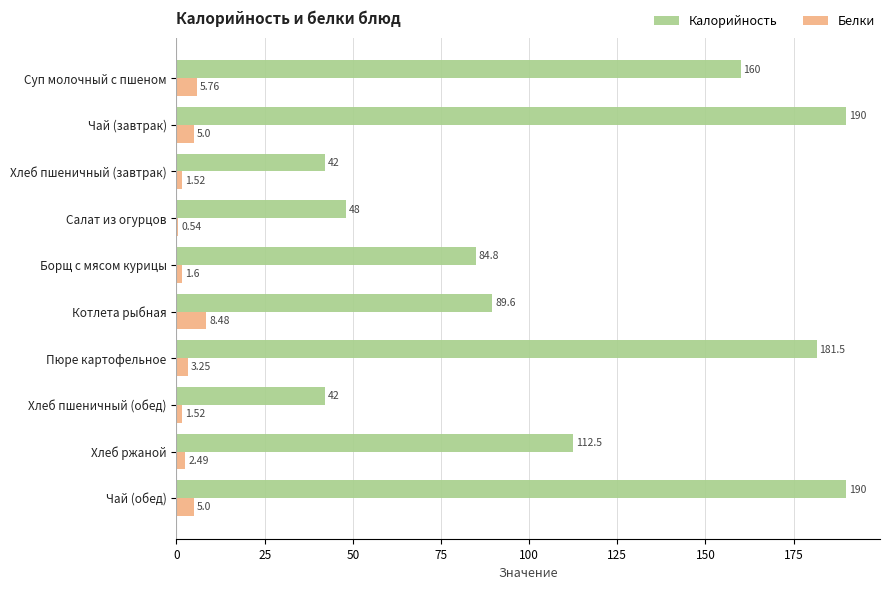

What is the sum of all Калорийность values?

1140.4